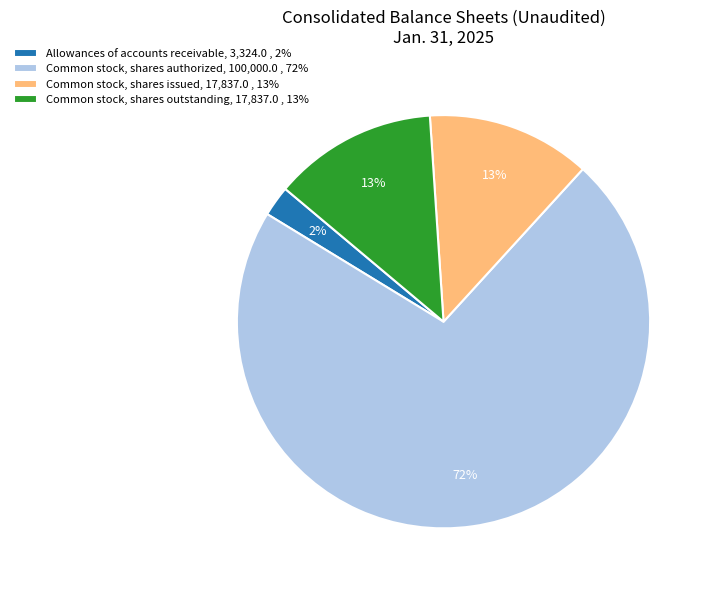

Which category has the biggest portion of the pie?

Common stock, shares authorized, 100,000.0 , 72%